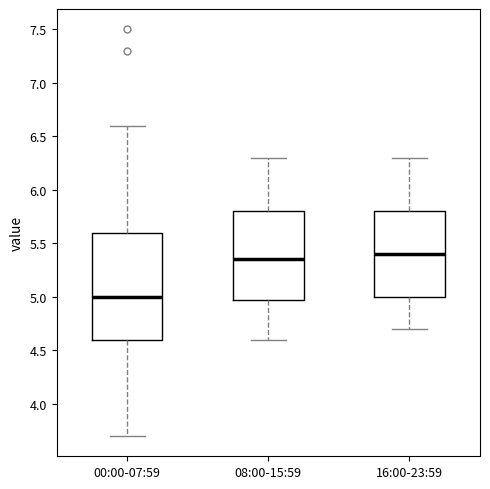

Comparing the boxes themselves (not the whiskers), which one is the tallest?

00:00-07:59